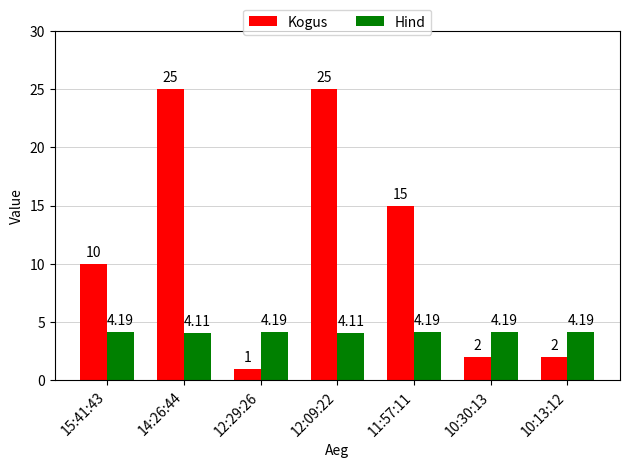

Reading right to left, what are all the values shown in this chart?

Kogus: 10:13:12=2.0	10:30:13=2.0	11:57:11=15.0	12:09:22=25.0	12:29:26=1.0	14:26:44=25.0	15:41:43=10.0
Hind: 10:13:12=4.2	10:30:13=4.2	11:57:11=4.2	12:09:22=4.1	12:29:26=4.2	14:26:44=4.1	15:41:43=4.2